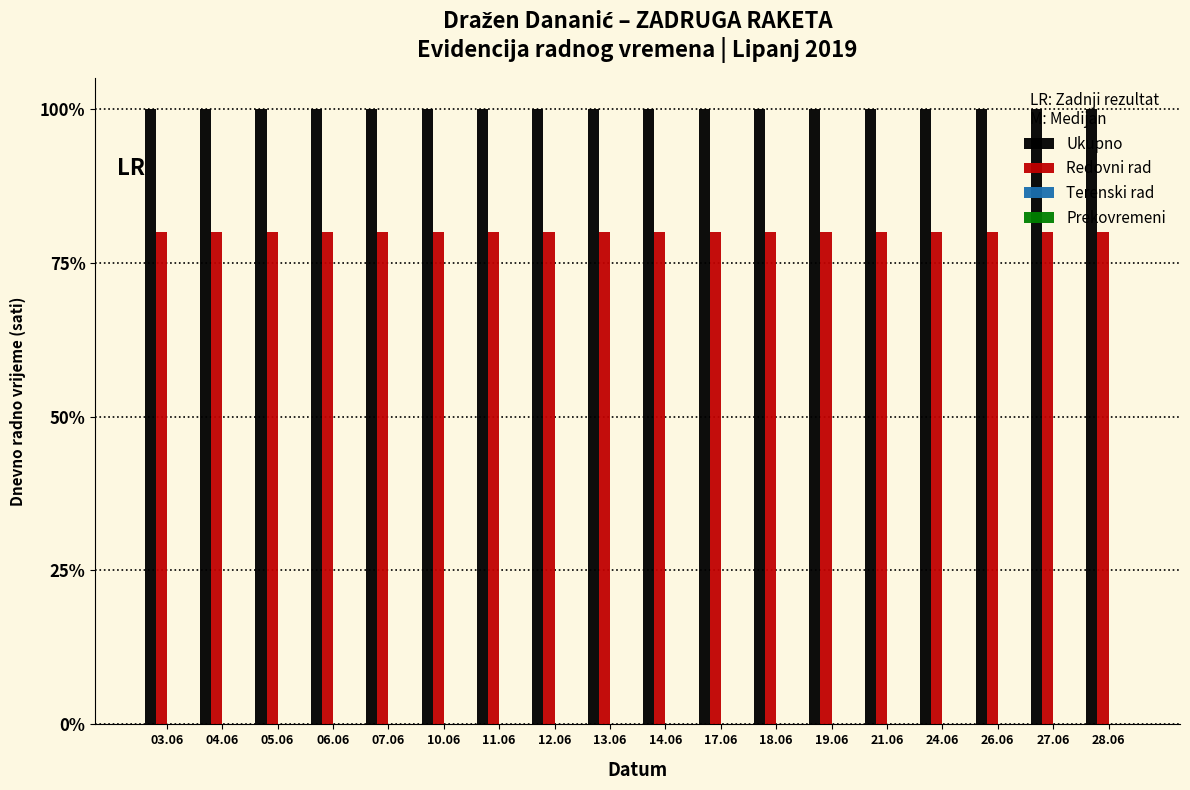

What is the minimum value for Ukupno?

100